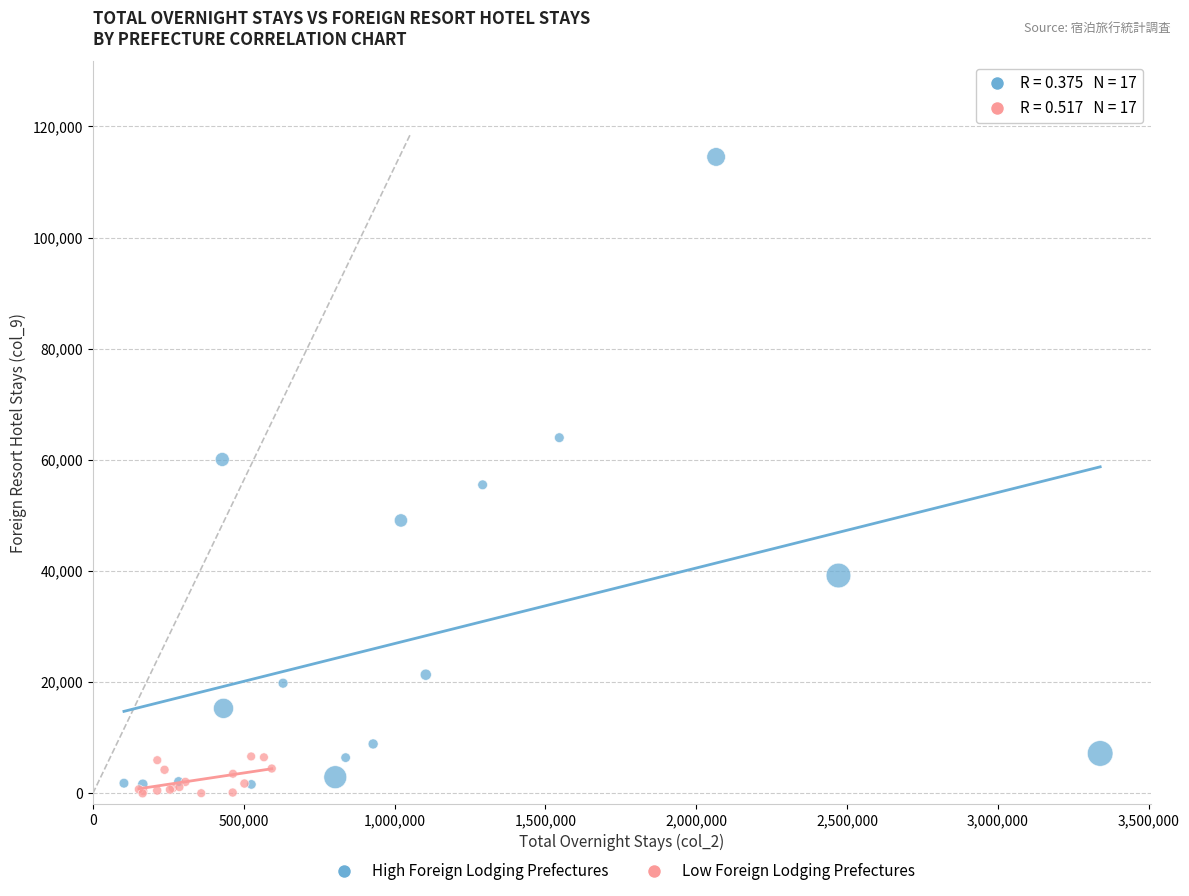

Which series reaches the maximum Y coordinate?

High Foreign Lodging Prefectures